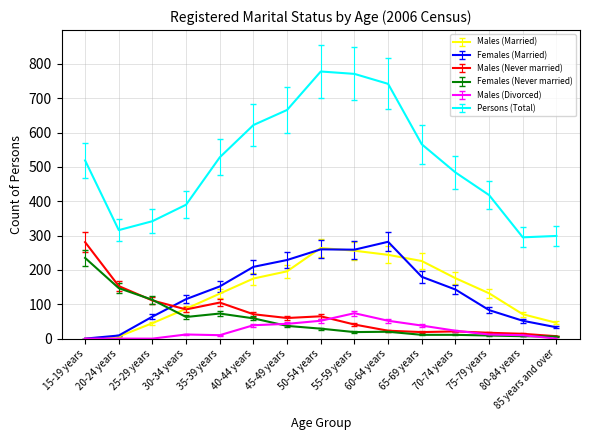

True or false: Persons (Total) and Males (Never married) intersect in this chart.

False